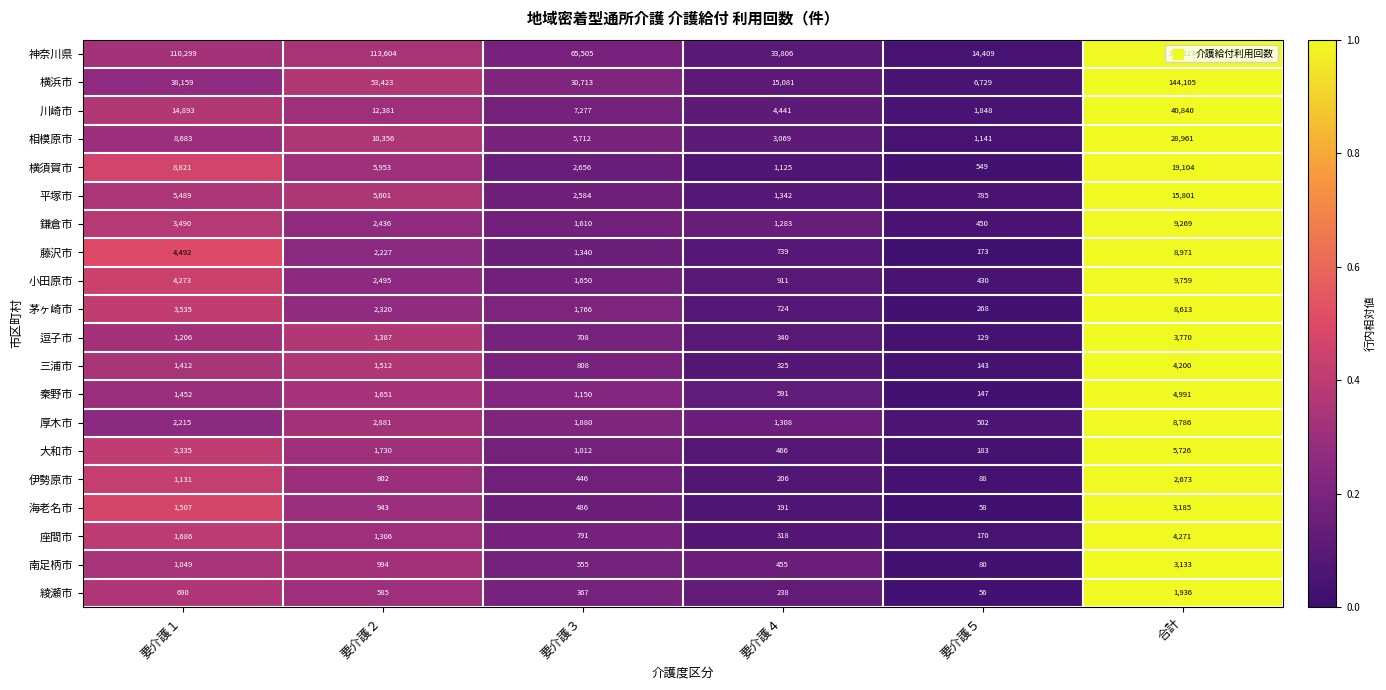

Between 要介護４ and 合計, which series saw the biggest shift?

神奈川県